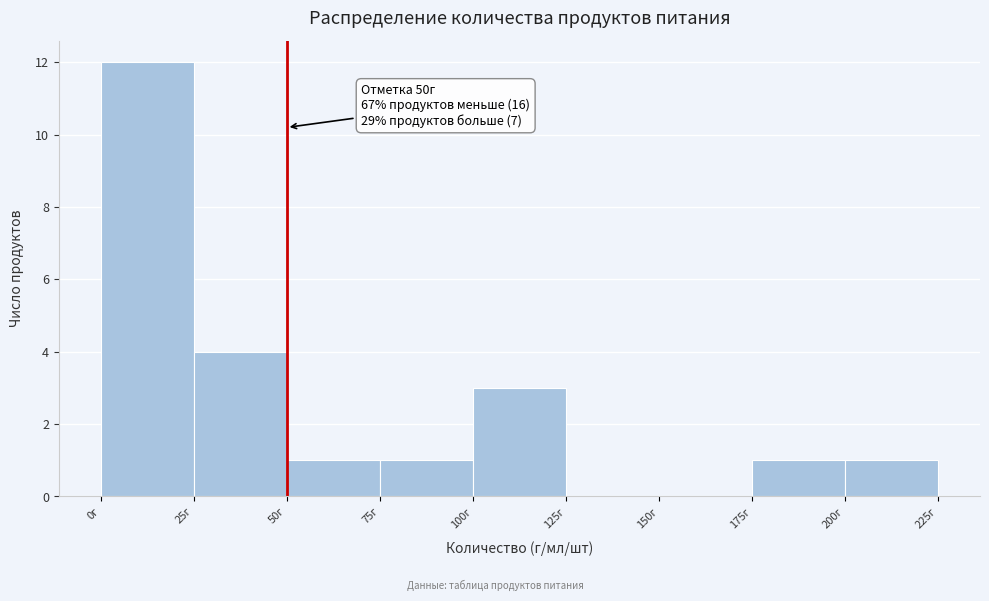

Over which range of the x-axis is the bar tallest?

0 to 25